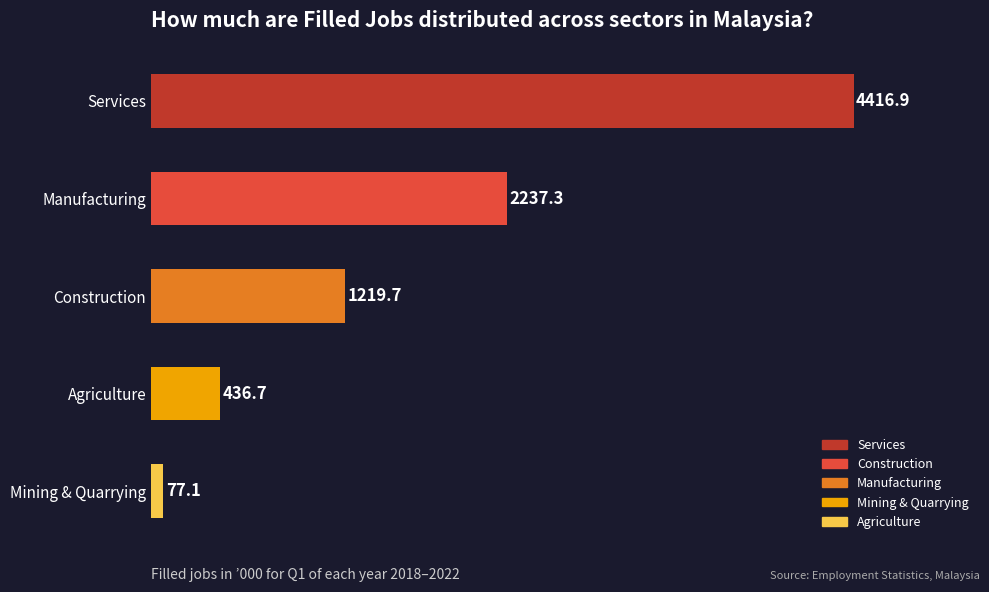

Reading bottom to top, transcribe all the data shown in this chart.

Mining & Quarrying=77.1	Agriculture=436.7	Construction=1219.7	Manufacturing=2237.3	Services=4416.9